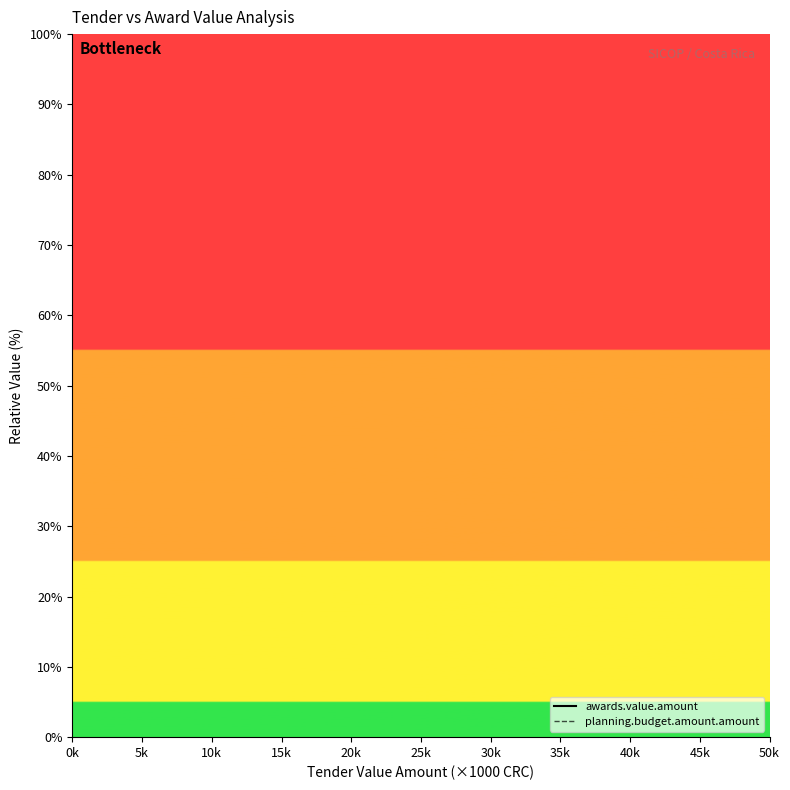

Which series has the widest spread of Y values?

planning.budget.amount.amount